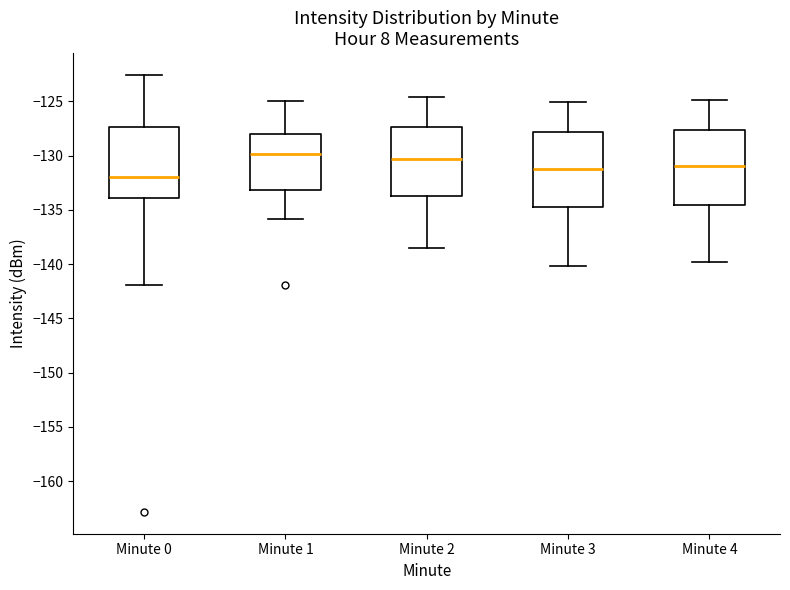

Where is the upper edge of the box for Minute 4 on the y-axis? The values are not printed on the chart, so give them approximately, as read against the axis.

-127.5